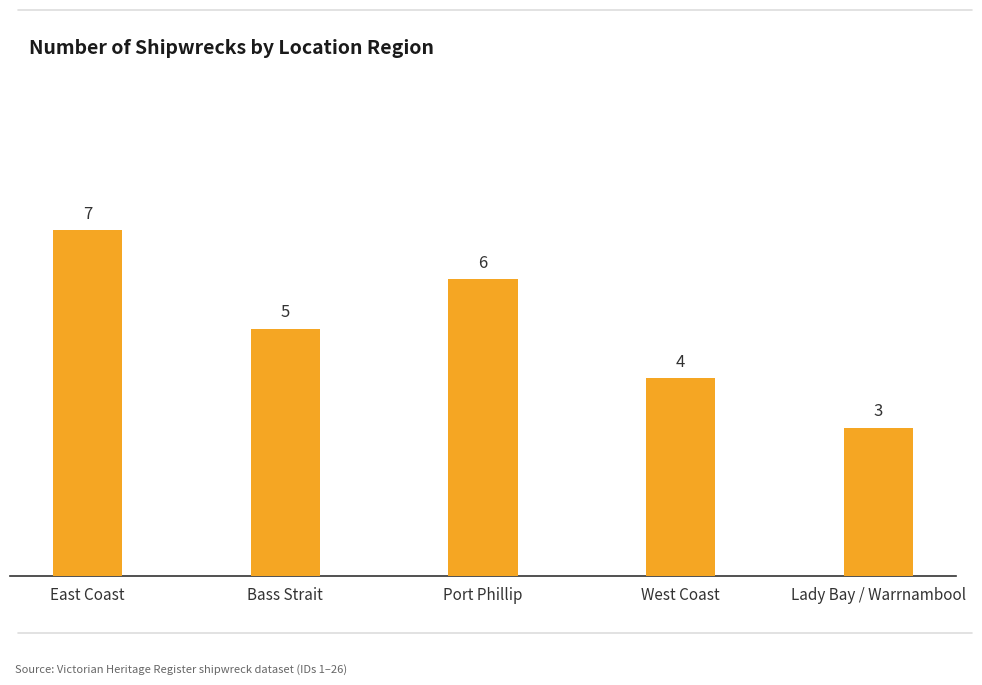

At which category does the chart reach its peak across all series?

East Coast